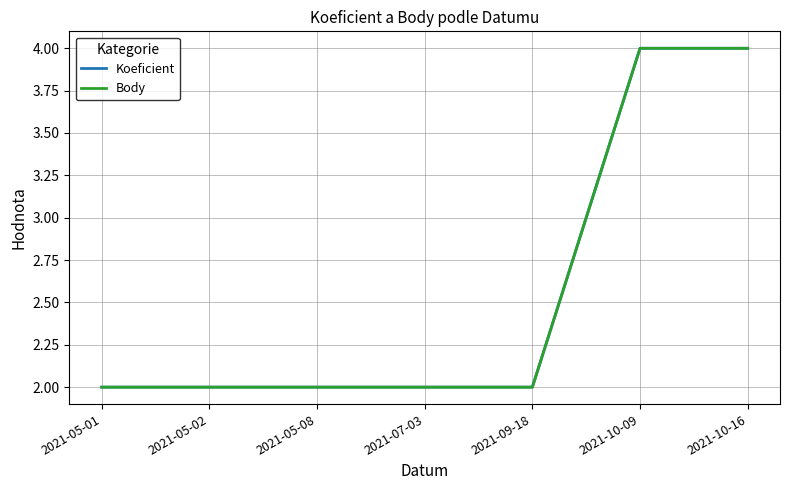

True or false: Body and Koeficient intersect in this chart.

False